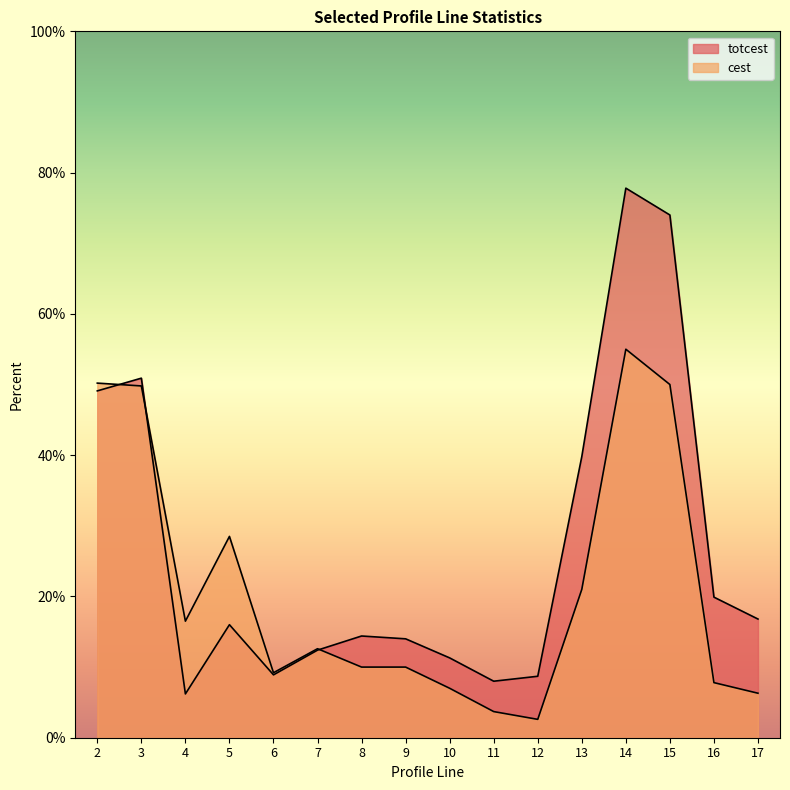

Read the cest value at 8.

10.0